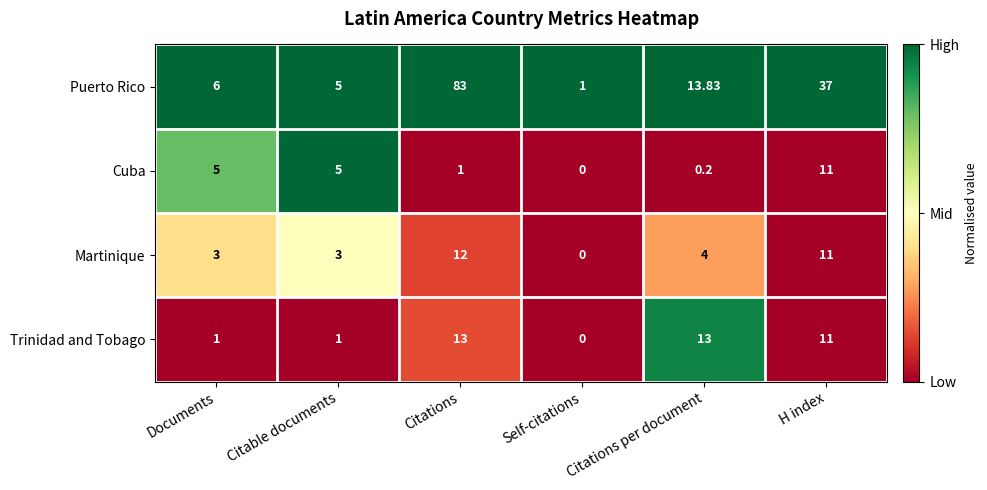

Rank the series by their maximum value, from highest to lowest.

Puerto Rico, Trinidad and Tobago, Martinique, Cuba